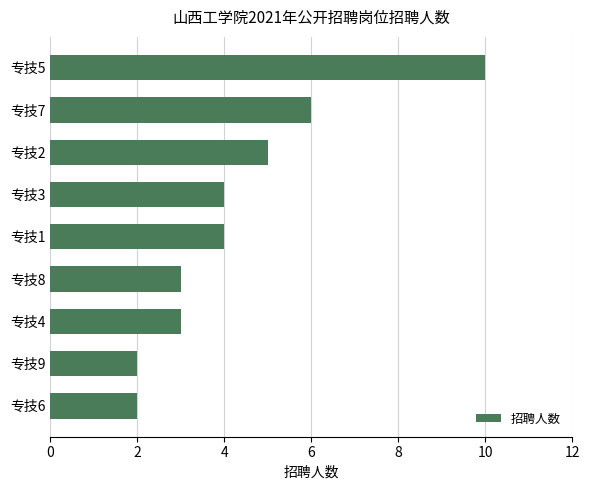

How many values are between 3 and 5?

5